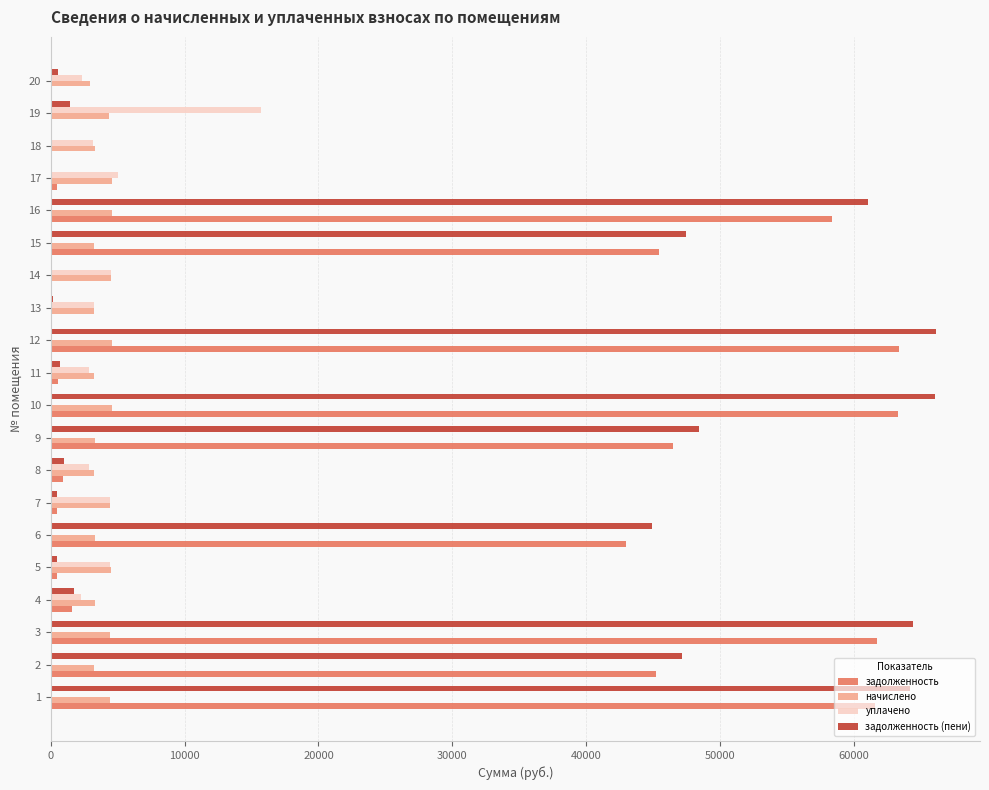

Is the value of уплачено at 5 greater than the value of задолженность (пени) at 12?

No